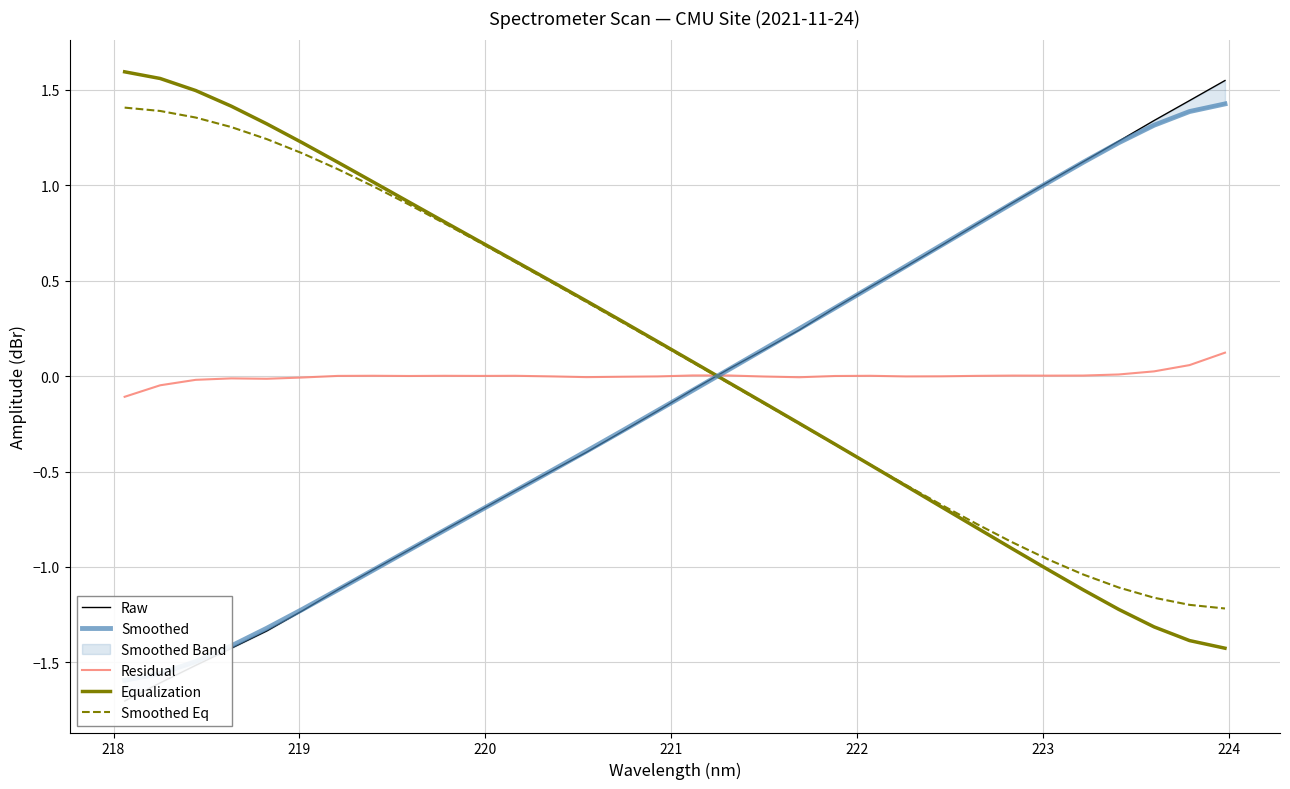

Reading left to right, what are all the values shown in this chart?

Raw: -1.7	-1.6	-1.5	-1.4	-1.3	-1.2	-1.1	-1.0	-0.9	-0.8	-0.7	-0.6	-0.5	-0.4	-0.3	-0.2	-0.1	0.0	0.1	0.2	0.4	0.5	0.6	0.7	0.8	0.9	1.0	1.1	1.2	1.3	1.4	1.5
Smoothed: -1.6	-1.6	-1.5	-1.4	-1.3	-1.2	-1.1	-1.0	-0.9	-0.8	-0.7	-0.6	-0.5	-0.4	-0.3	-0.2	-0.1	0.0	0.1	0.2	0.4	0.5	0.6	0.7	0.8	0.9	1.0	1.1	1.2	1.3	1.4	1.4
Residual: -0.1	-0.0	-0.0	-0.0	-0.0	-0.0	0.0	0.0	0.0	0.0	0.0	0.0	-0.0	-0.0	-0.0	-0.0	0.0	0.0	-0.0	-0.0	0.0	0.0	-0.0	-0.0	0.0	0.0	0.0	0.0	0.0	0.0	0.1	0.1
Equalization: 1.6	1.6	1.5	1.4	1.3	1.2	1.1	1.0	0.9	0.8	0.7	0.6	0.5	0.4	0.3	0.2	0.1	-0.0	-0.1	-0.2	-0.4	-0.5	-0.6	-0.7	-0.8	-0.9	-1.0	-1.1	-1.2	-1.3	-1.4	-1.4
Smoothed Eq: 1.4	1.4	1.4	1.3	1.2	1.2	1.1	1.0	0.9	0.8	0.7	0.6	0.5	0.4	0.3	0.2	0.1	-0.0	-0.1	-0.3	-0.4	-0.5	-0.6	-0.7	-0.8	-0.9	-1.0	-1.0	-1.1	-1.2	-1.2	-1.2